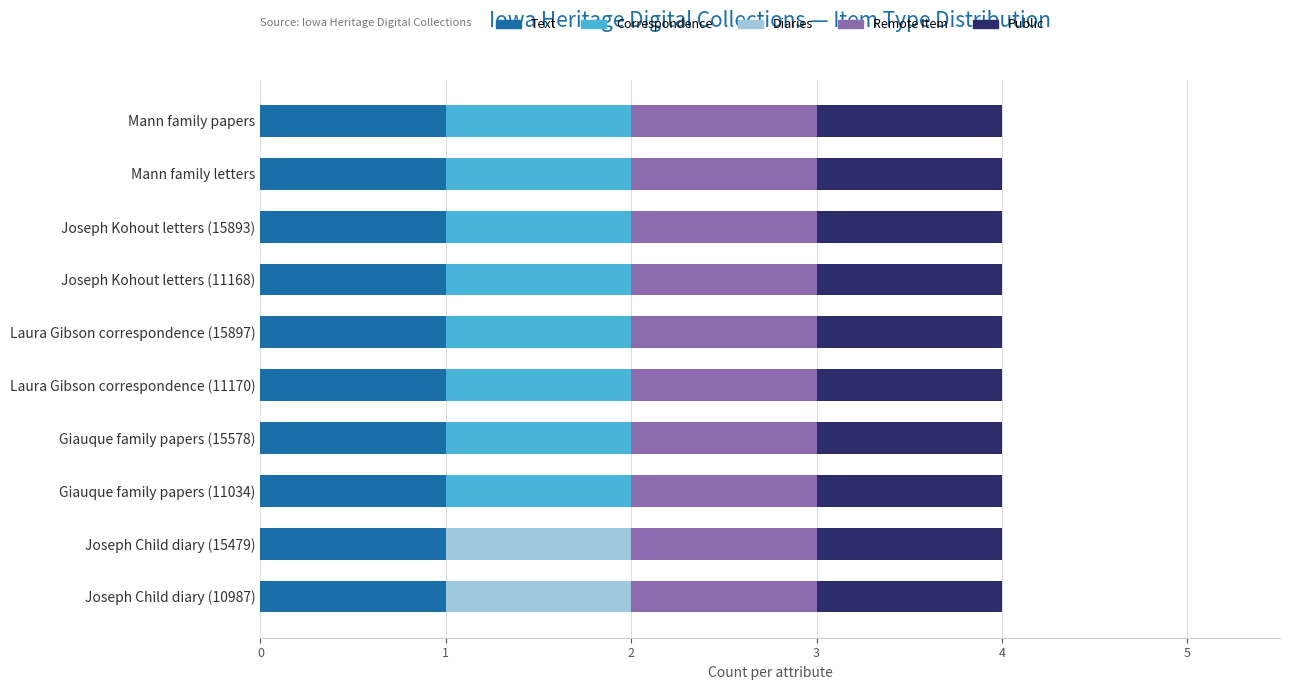

What is the sum of all Text values?

10